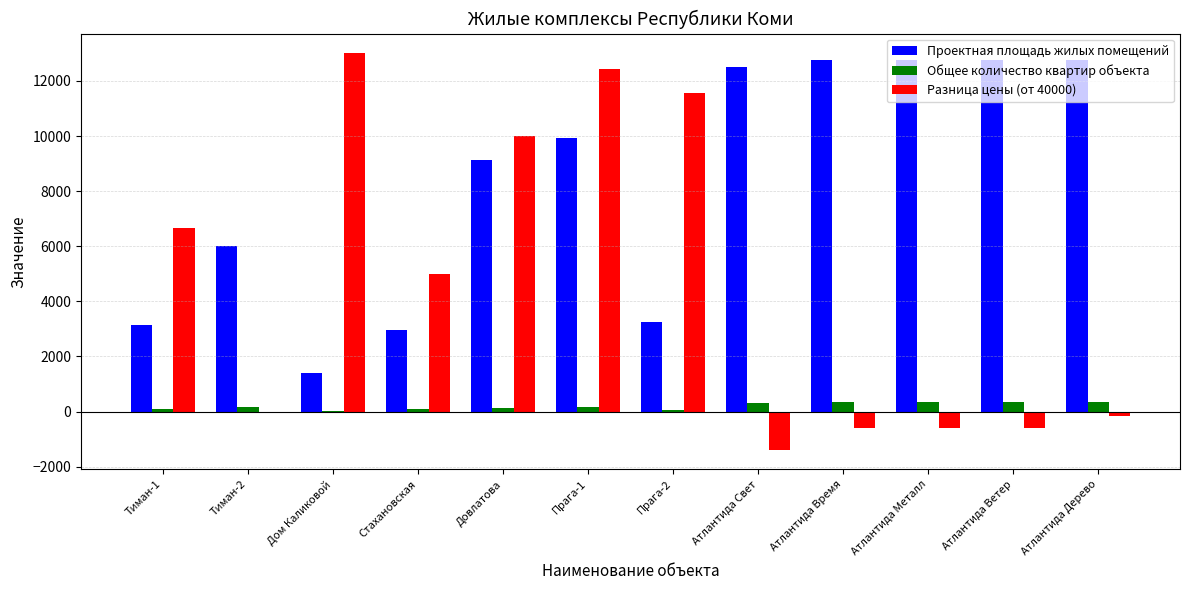

The value of Проектная площадь жилых помещений at Атлантида Металл is 12777. True or false?

True